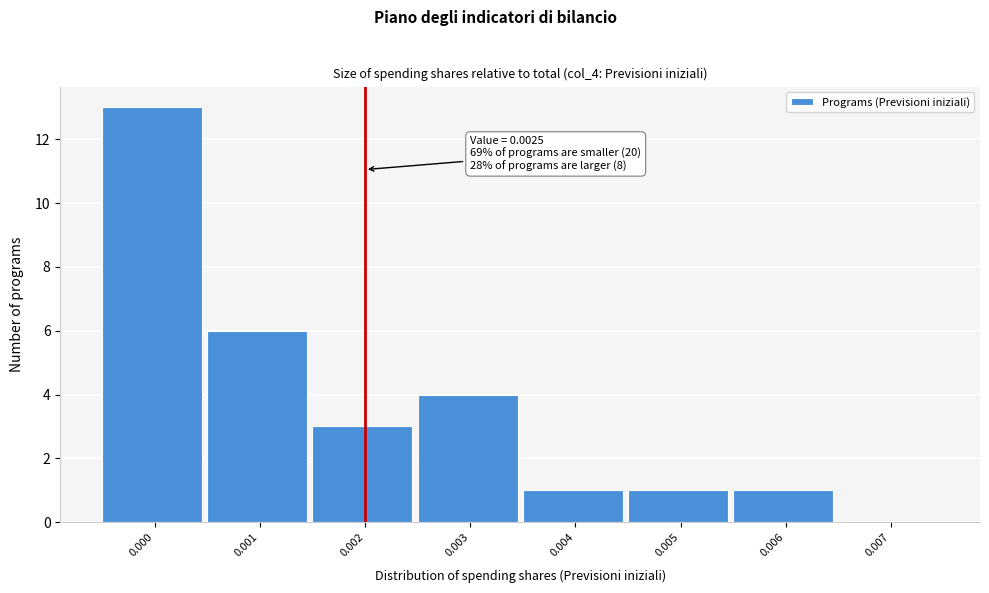

Reading left to right, what are all the values shown in this chart?

0.000=13	0.001=6	0.002=3	0.003=4	0.004=1	0.005=1	0.006=1	0.007=0